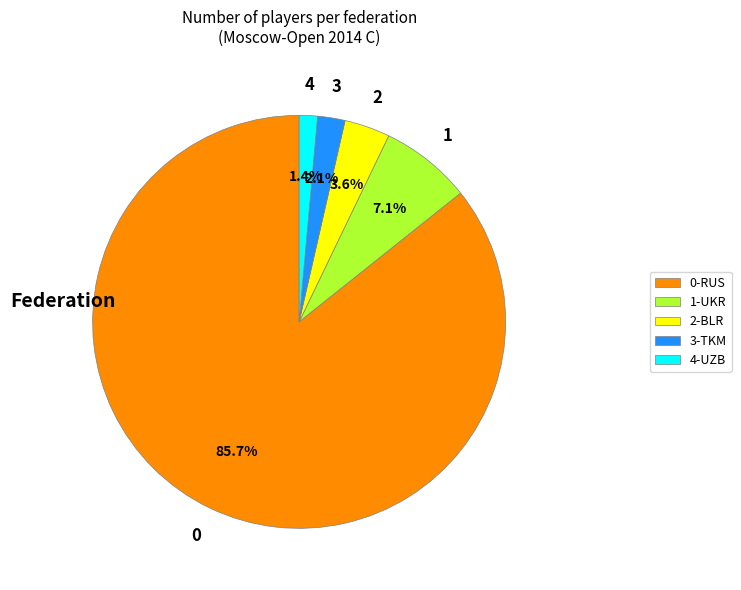

To the nearest percent, what is the difference between the largest and smallest slice percentages?

84%